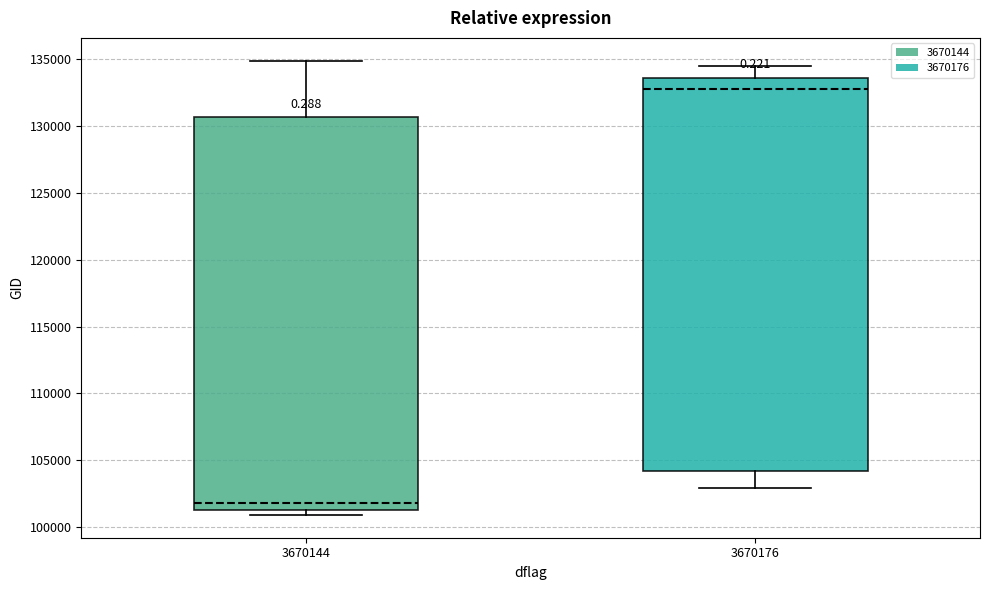

Reading left to right, transcribe this box plot: for each box, give where its median line is, the range the box spans, and where its two whiskers end, as read against the y-axis. The values are not printed on the chart, so give them approximately, as read against the axis.

3670144: median 102000, box 101500 to 130500, whiskers 101000 to 135000
3670176: median 133000, box 104000 to 133500, whiskers 103000 to 134500